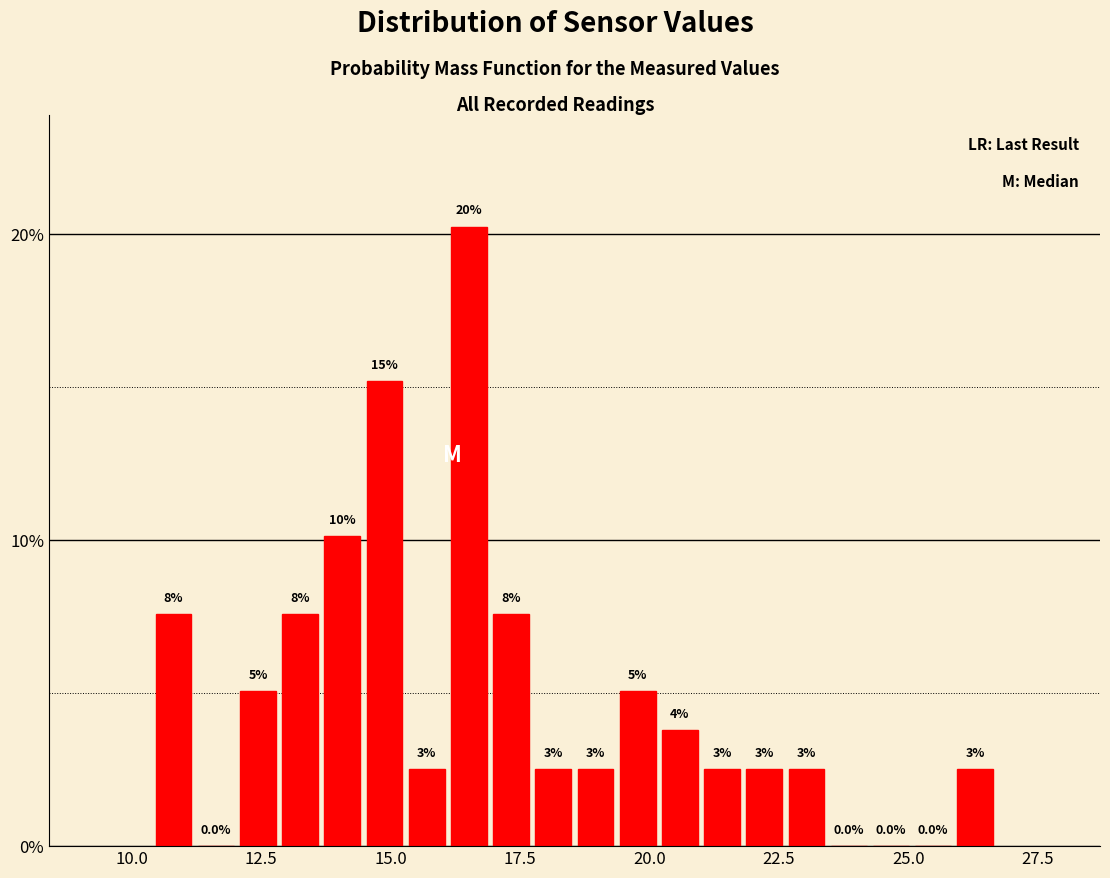

Around what value on the x-axis is the tallest bar? Give the approximate position of its centre, as read against the axis.

16.5